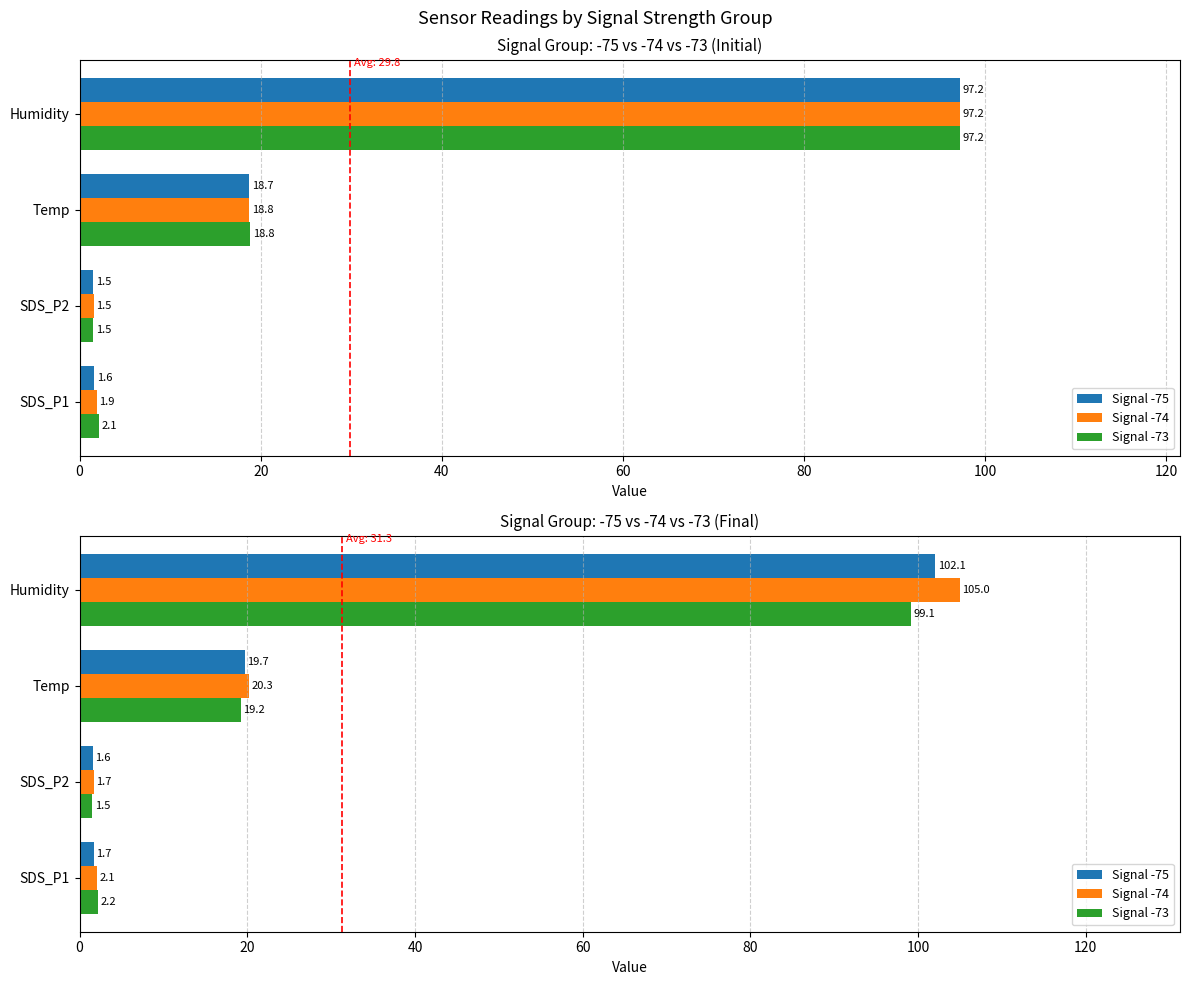

What is the difference between the Signal -73 values at Humidity and Temp?

79.9